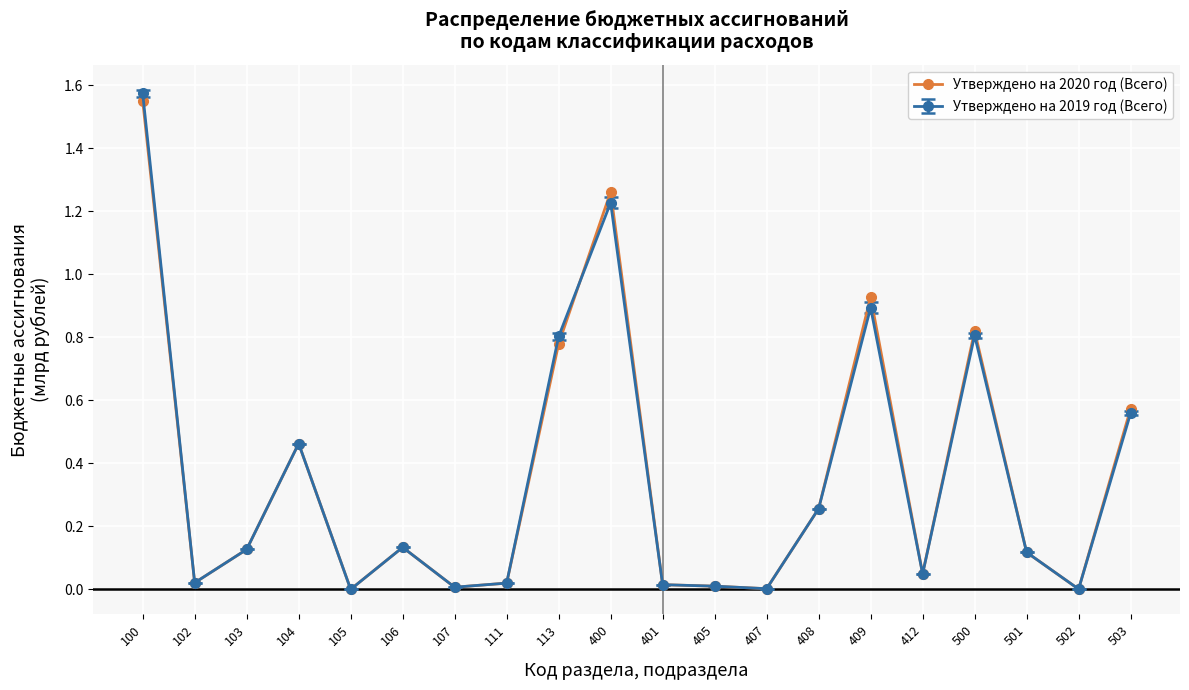

Is it true that Утверждено на 2019 год (Всего) equals 0.1 at 408?

False